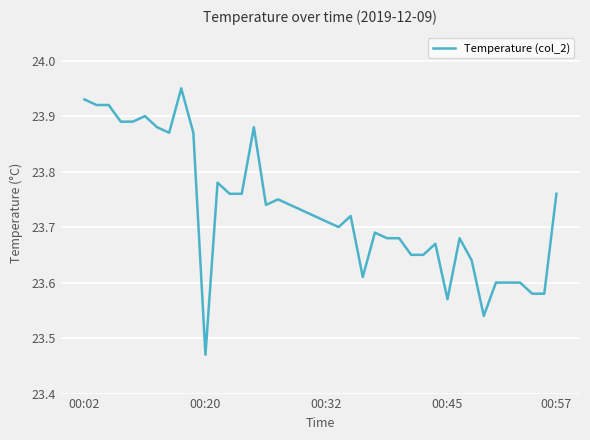

What is the difference between the maximum and minimum values?

0.5